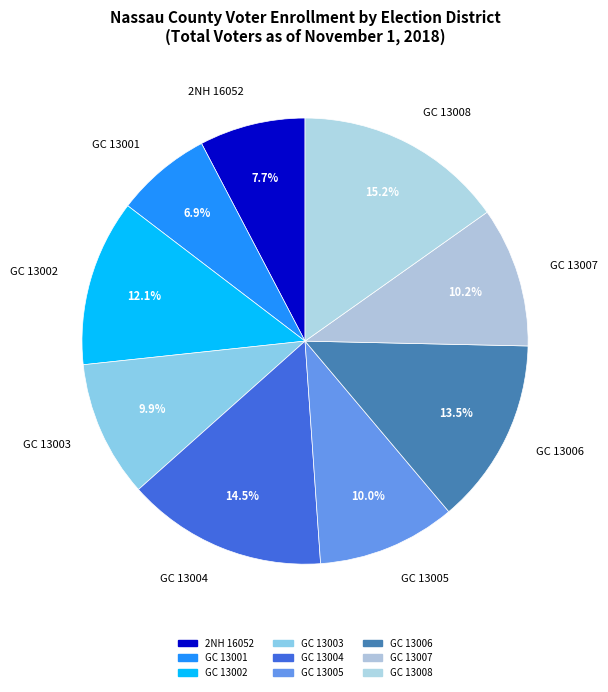

Which category has the smallest portion of the pie?

GC 13001